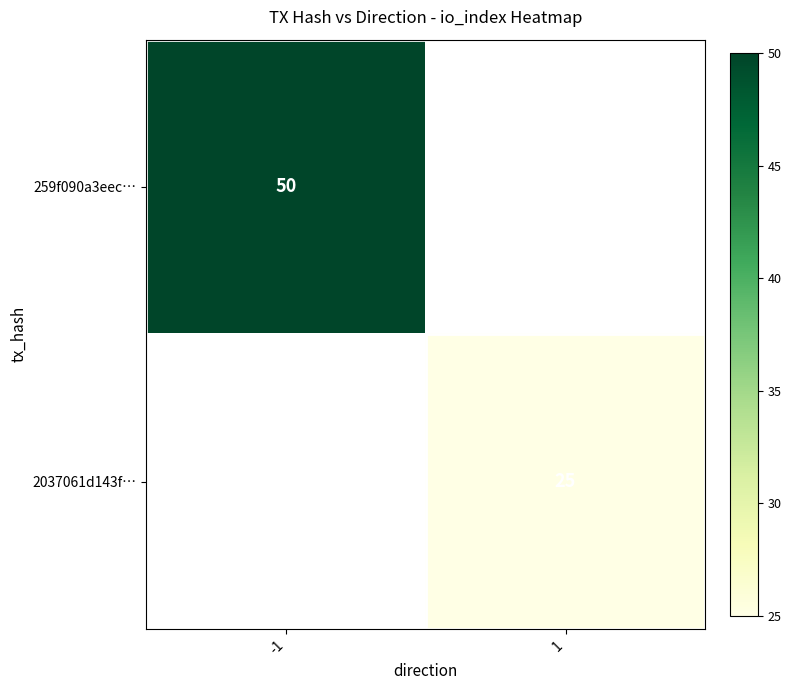

Is it true that 2037061d143f… equals 35 at 1?

False